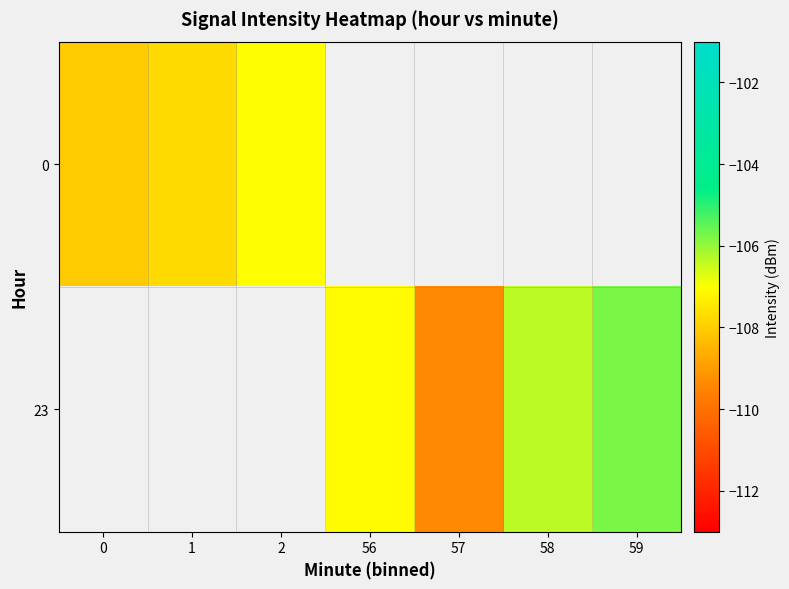

The 0 series shows -69.2 at 2. True or false?

False